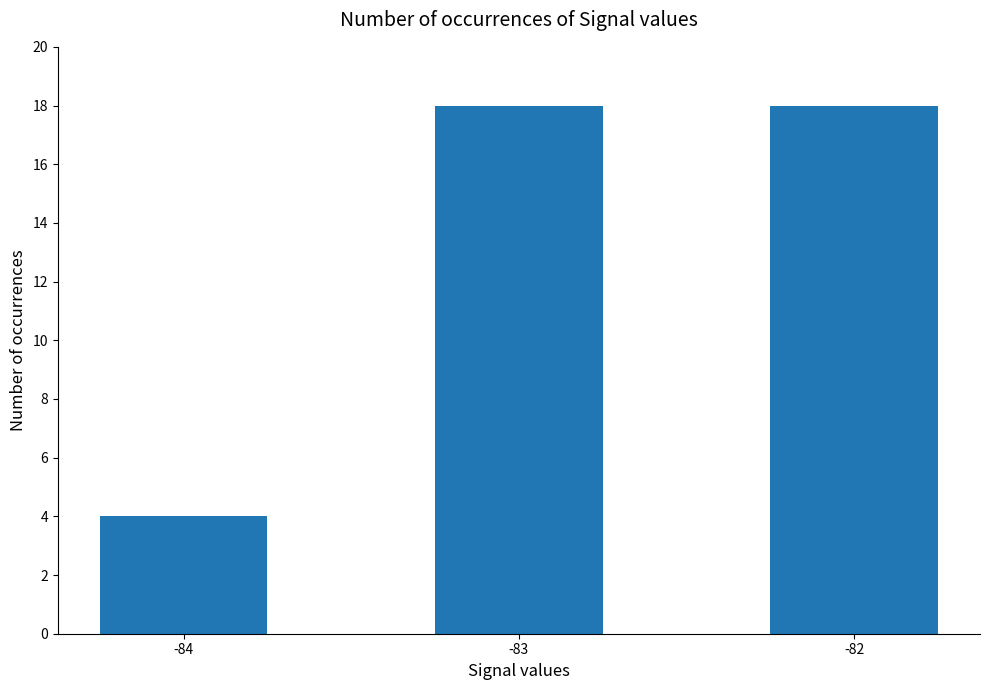

Reading left to right, list all the values displayed in this chart.

4	18	18